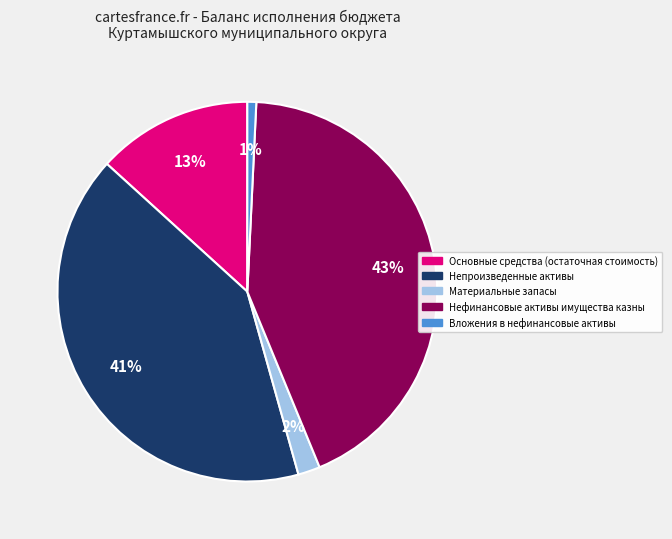

To the nearest percent, what percentage of the pie is Вложения в нефинансовые активы?

1%